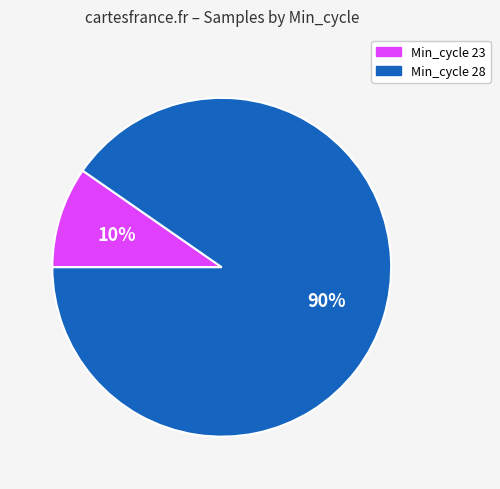

Does any single category account for the majority?

Yes